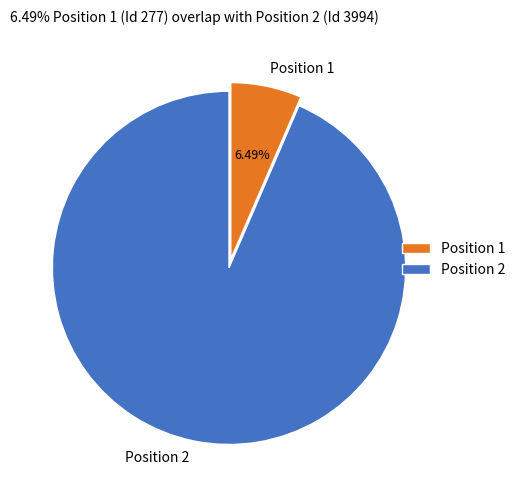

Which slice is the smallest?

Position 1